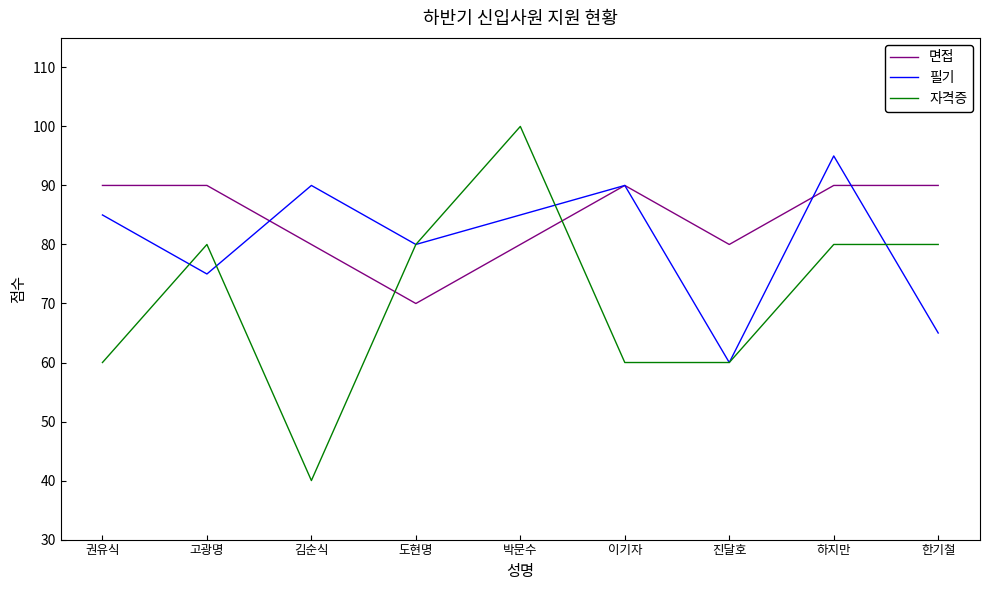

What is the approximate value of 자격증 at 하지만?

80